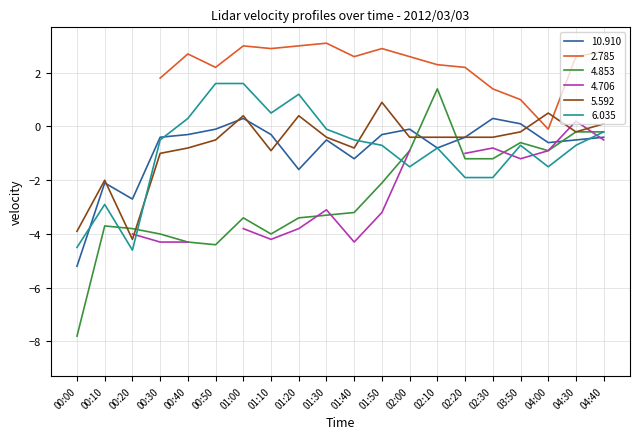

At how many categories does at least one series exceed -3?

19